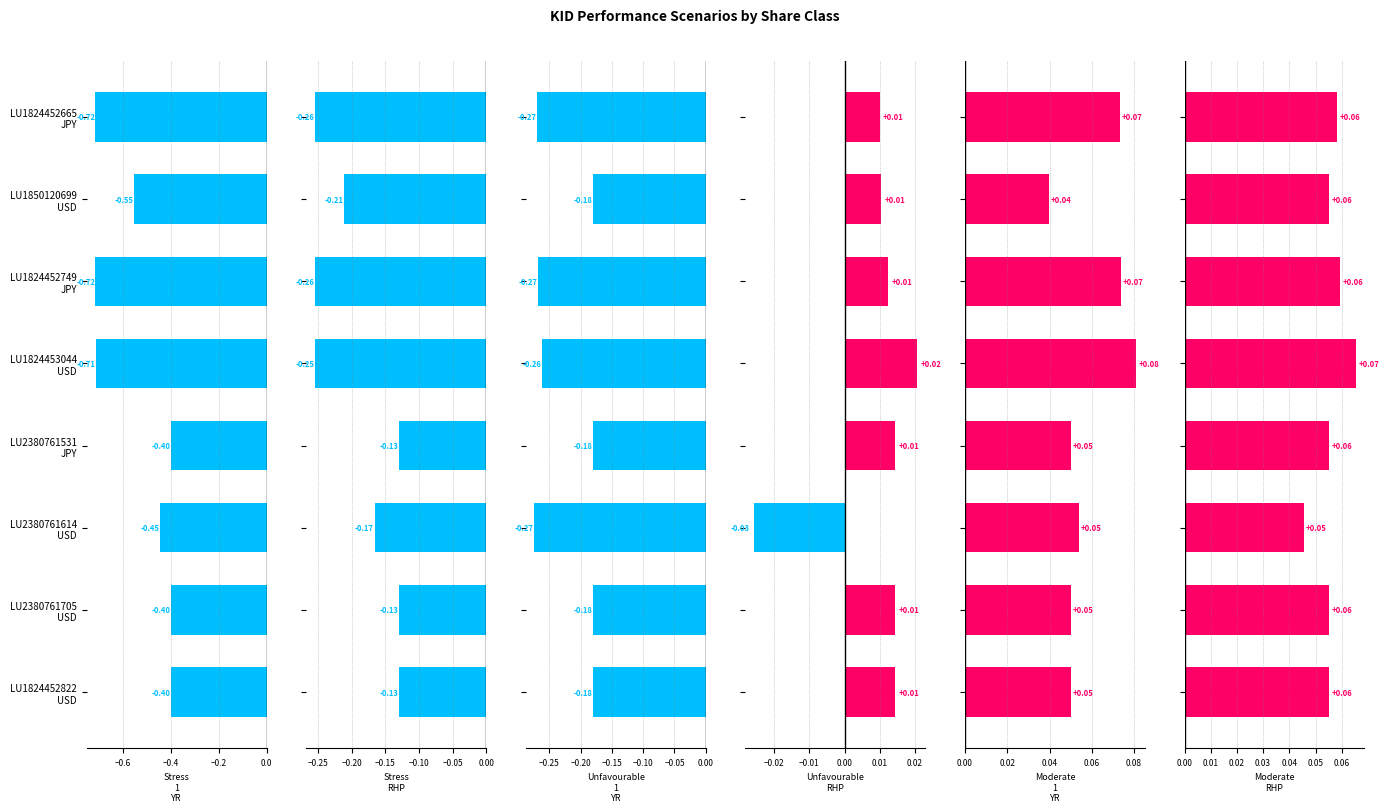

Reading left to right, list all the values displayed in this chart.

KID_Stress 1 YR: -0.7	-0.6	-0.7	-0.7	-0.4	-0.4	-0.4	-0.4
KID_Stress RHP: -0.3	-0.2	-0.3	-0.3	-0.1	-0.2	-0.1	-0.1
KID_Unfavourable 1 YR: -0.3	-0.2	-0.3	-0.3	-0.2	-0.3	-0.2	-0.2
KID_Unfavourable RHP: 0.0	0.0	0.0	0.0	0.0	-0.0	0.0	0.0
KID_Moderate 1 YR: 0.1	0.0	0.1	0.1	0.1	0.1	0.1	0.0
KID_Moderate RHP: 0.1	0.1	0.1	0.1	0.1	0.0	0.1	0.1